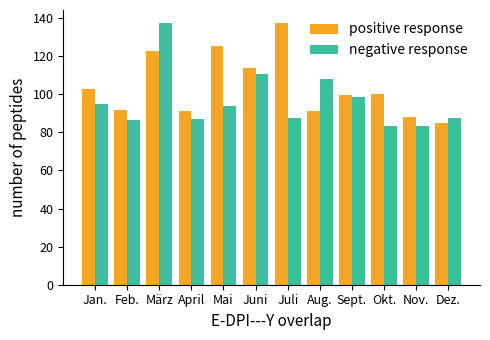

What is the spread (max minus min) of values at Juli?

49.8